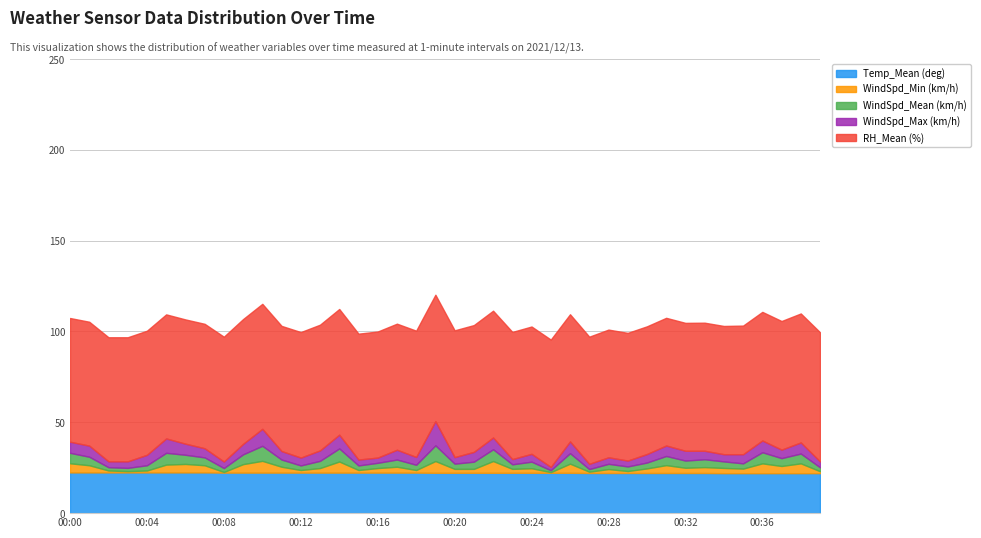

Which category has the lowest value in the Temp_Mean (deg) series?

00:34